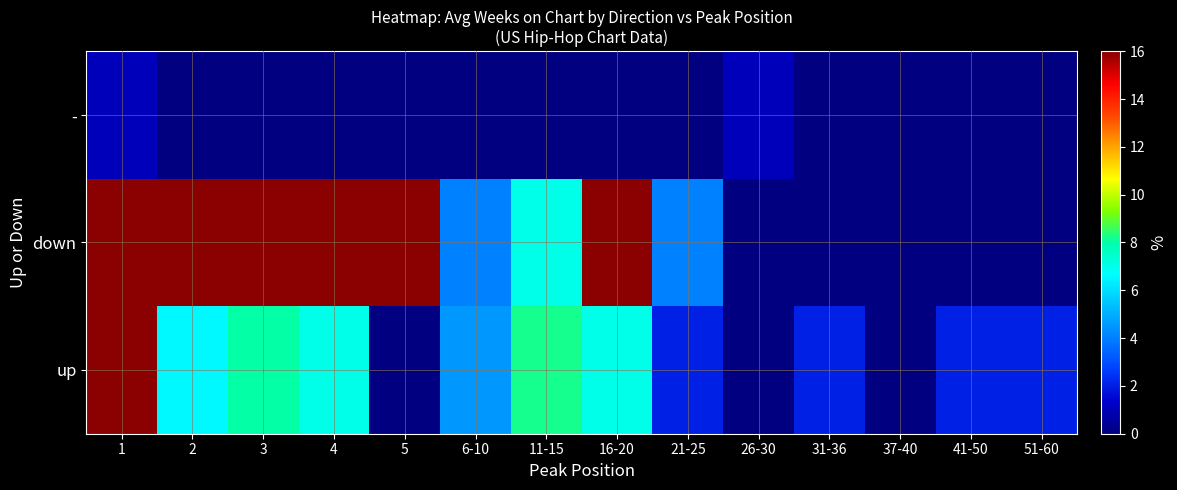

Reading left to right, transcribe all the data shown in this chart.

up: 1=23.7	2=6.5	3=8.0	4=7.0	5=0.0	6-10=4.5	11-15=8.2	16-20=7.0	21-25=2.0	26-30=0.0	31-36=2.0	37-40=0.0	41-50=2.0	51-60=2.0
down: 1=34.9	2=25.9	3=21.3	4=20.0	5=66.0	6-10=4.0	11-15=7.0	16-20=25.0	21-25=4.0	26-30=0.0	31-36=0.0	37-40=0.0	41-50=0.0	51-60=0.0
-: 1=1.0	2=0.0	3=0.0	4=0.0	5=0.0	6-10=0.0	11-15=0.0	16-20=0.0	21-25=0.0	26-30=1.0	31-36=0.0	37-40=0.0	41-50=0.0	51-60=0.0